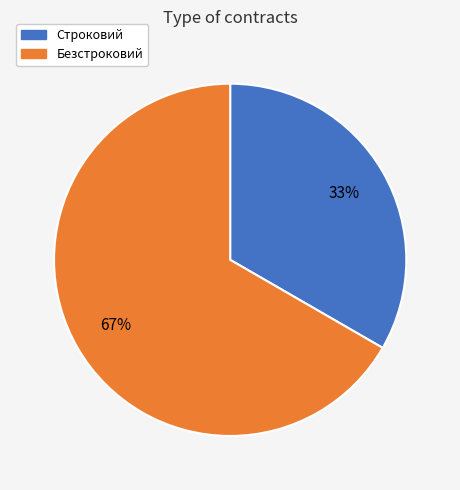

How many slices are in this pie chart?

2